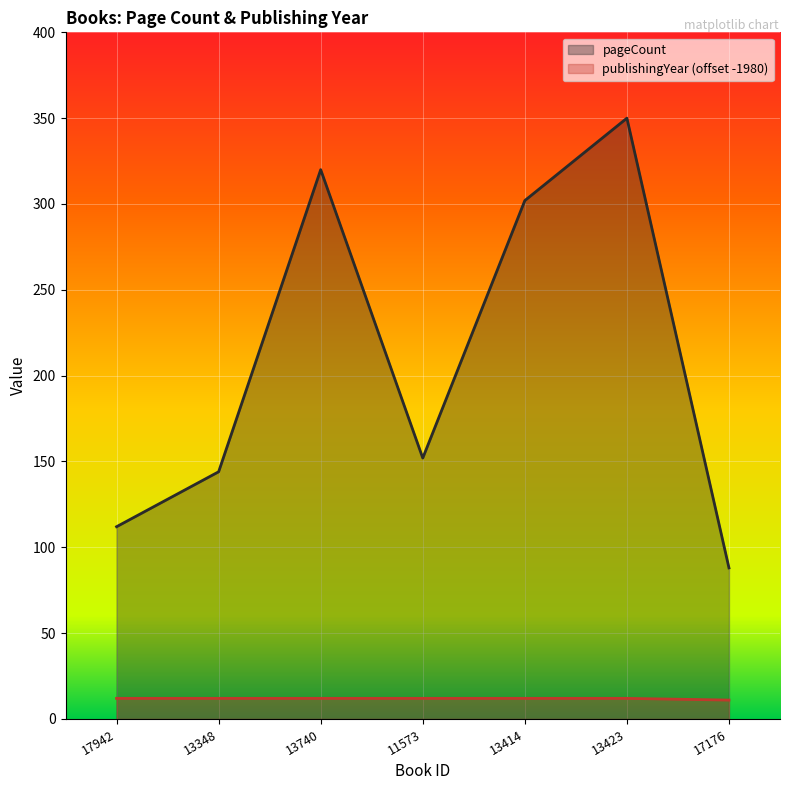

What is the minimum value shown in the chart?

11